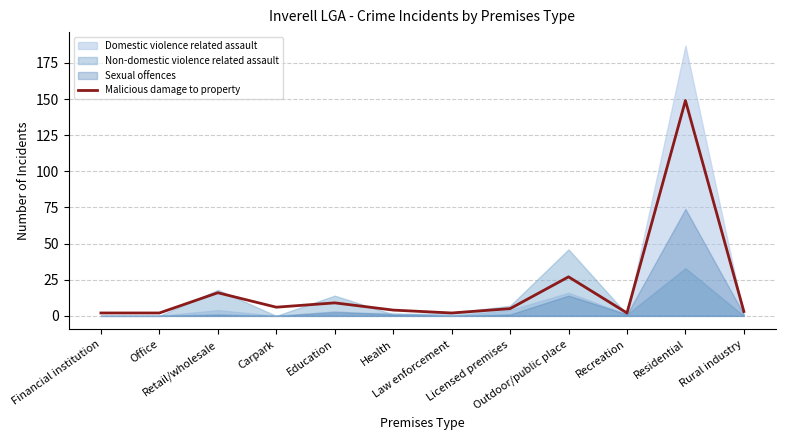

Is it true that the value at Residential is 149?

True